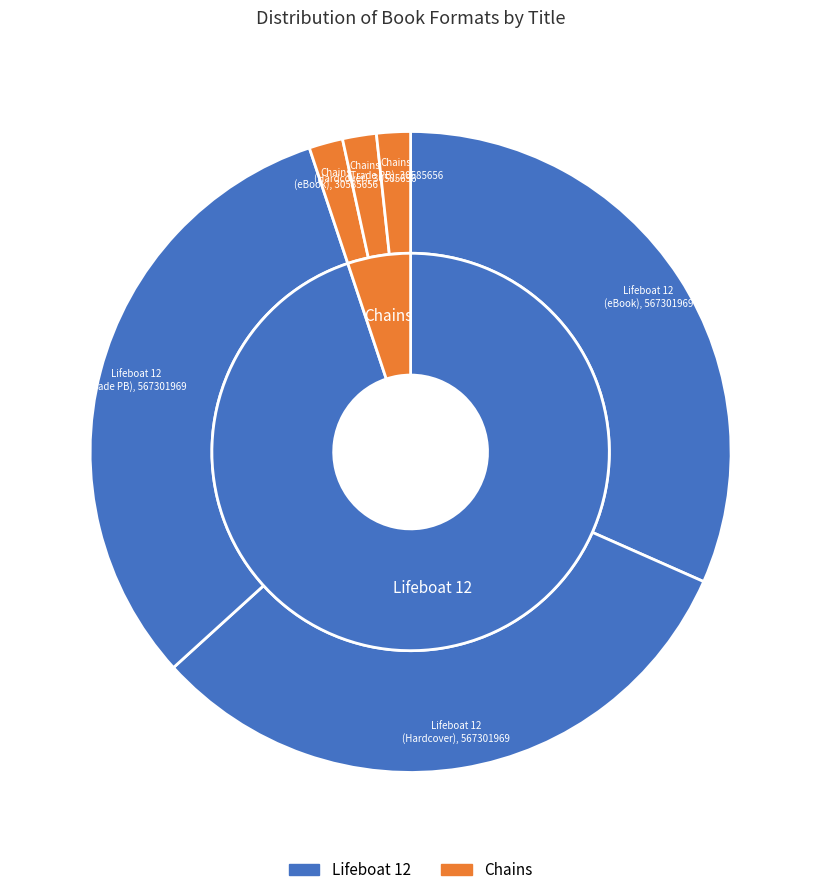

To the nearest percent, what percentage of the pie is Chains (Trade Paperback)?

2%